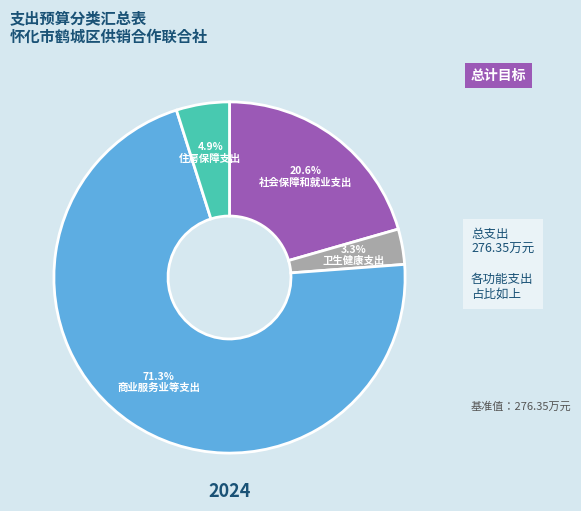

How many segments does this pie chart have?

4